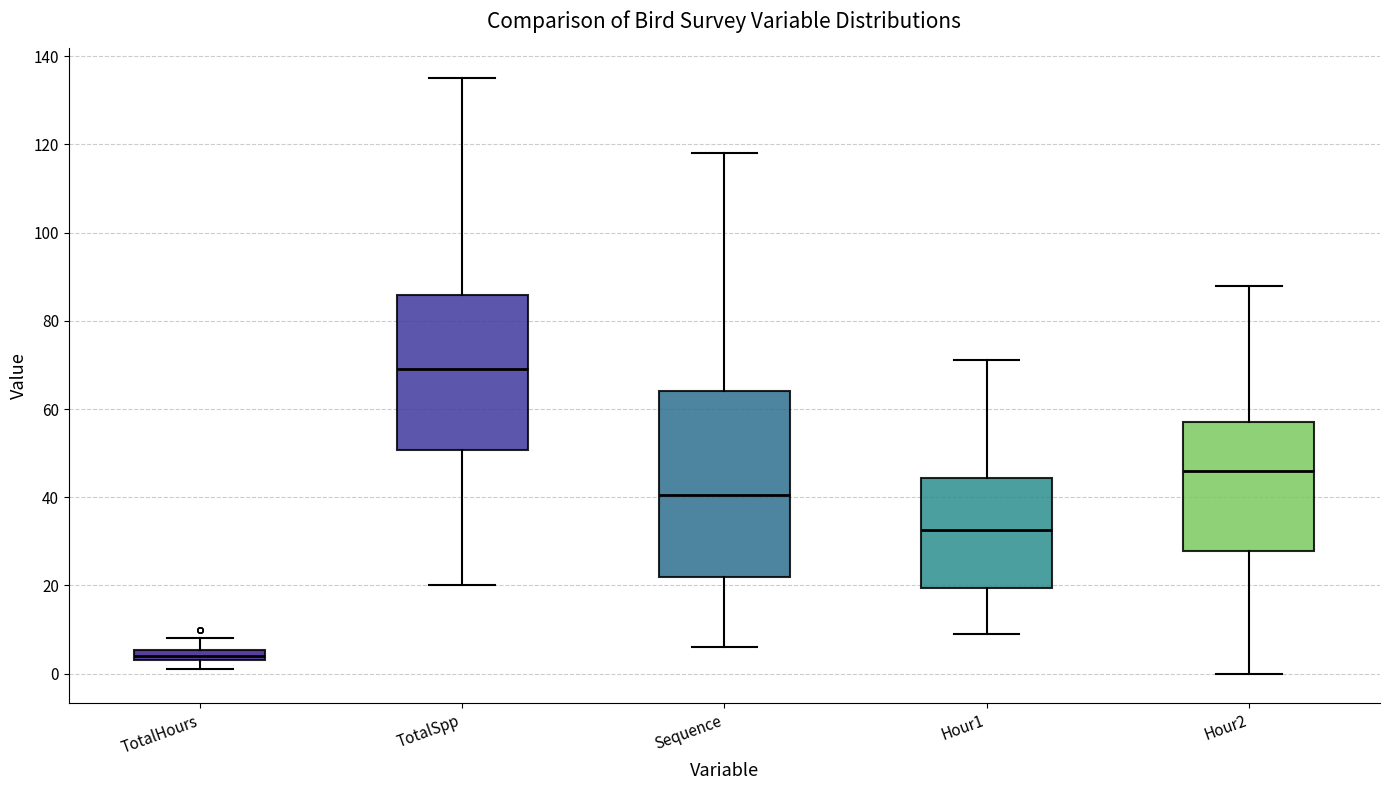

Where does the upper whisker of the box for Hour1 end on the y-axis? The values are not printed on the chart, so give them approximately, as read against the axis.

72